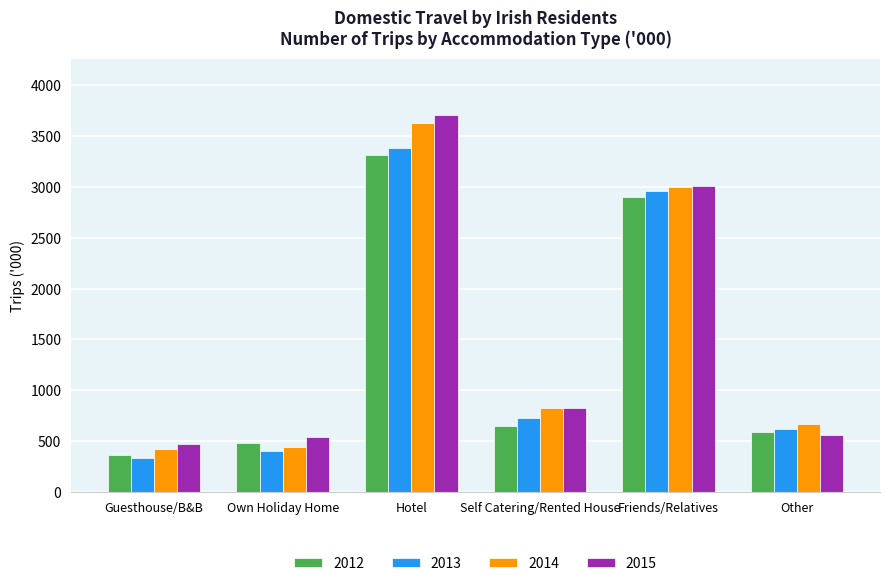

Where is 2015 nearest to the value 2089?

Friends/Relatives